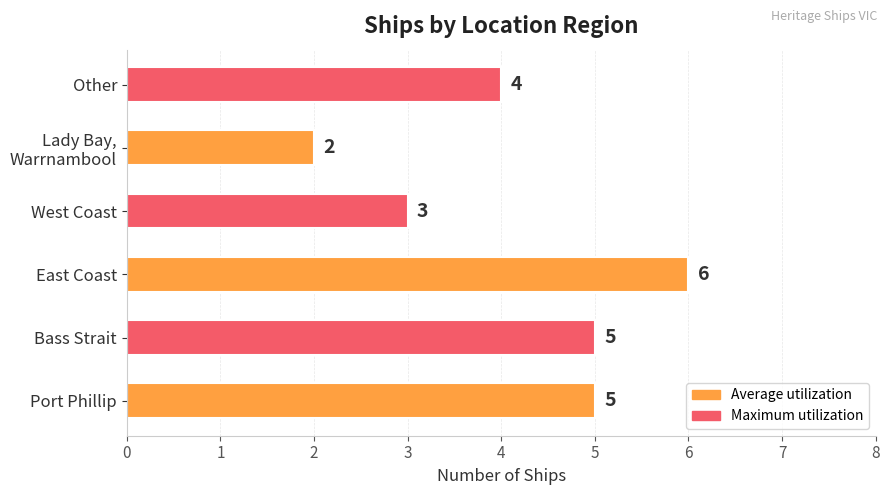

What is the average value?

4